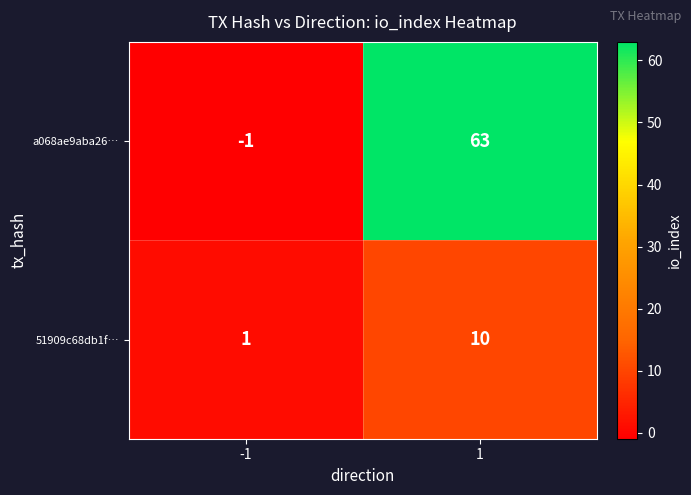

Rank the series at 1 from highest to lowest value.

a068ae9aba26…, 51909c68db1f…